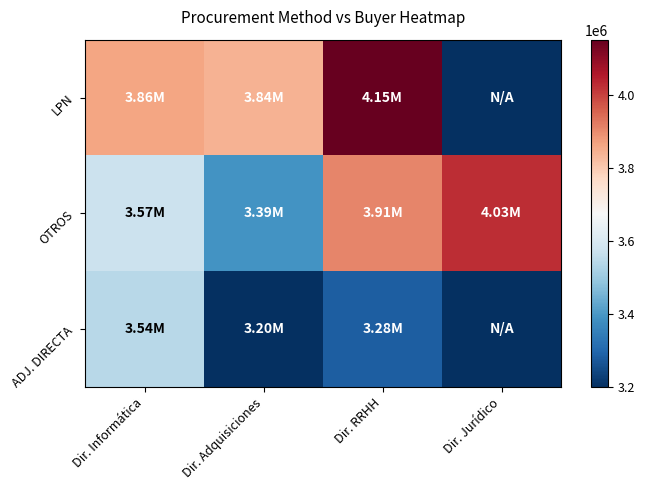

Reading right to left, extract all data points from this chart.

LPN: Dir. Jurídico=0.0	Dir. RRHH=4150333.3	Dir. Adquisiciones=3840000.0	Dir. Informática=3861316.1
OTROS: Dir. Jurídico=4025000.0	Dir. RRHH=3906840.3	Dir. Adquisiciones=3391122.0	Dir. Informática=3574334.4
ADJ. DIRECTA: Dir. Jurídico=0.0	Dir. RRHH=3284968.2	Dir. Adquisiciones=3200000.0	Dir. Informática=3541913.5